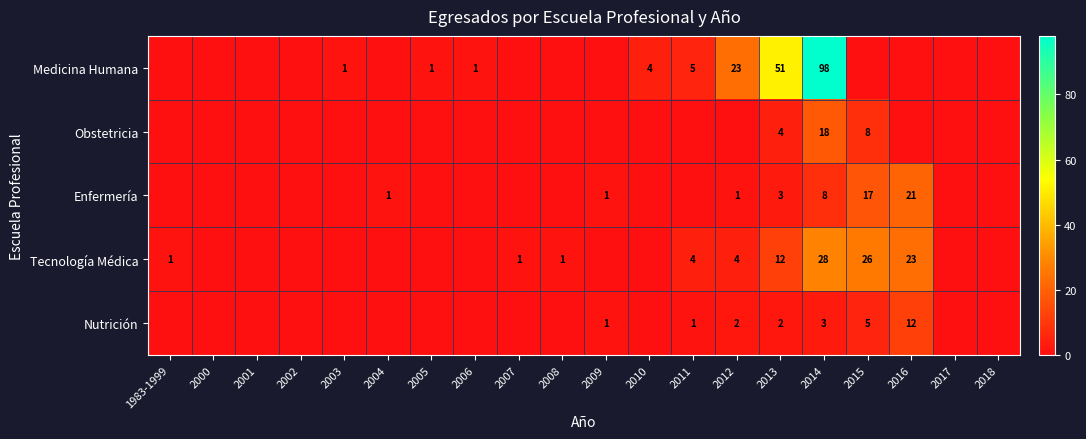

What is the total value across all series at 2013?

72